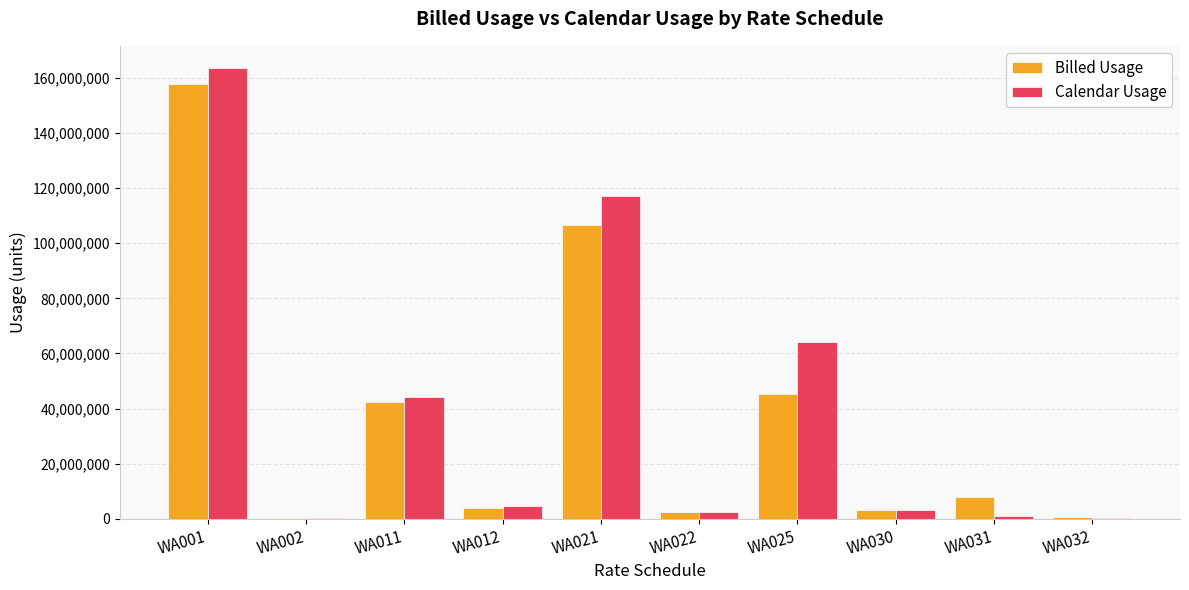

At which category is the sum across all series the highest?

WA001